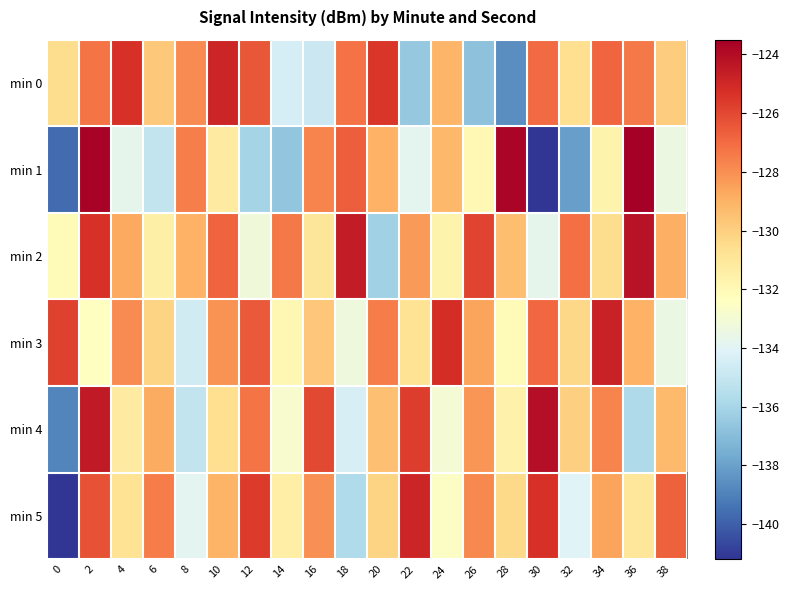

At 26, list the series in order from smallest to largest.

min 0, min 1, min 3, min 4, min 5, min 2